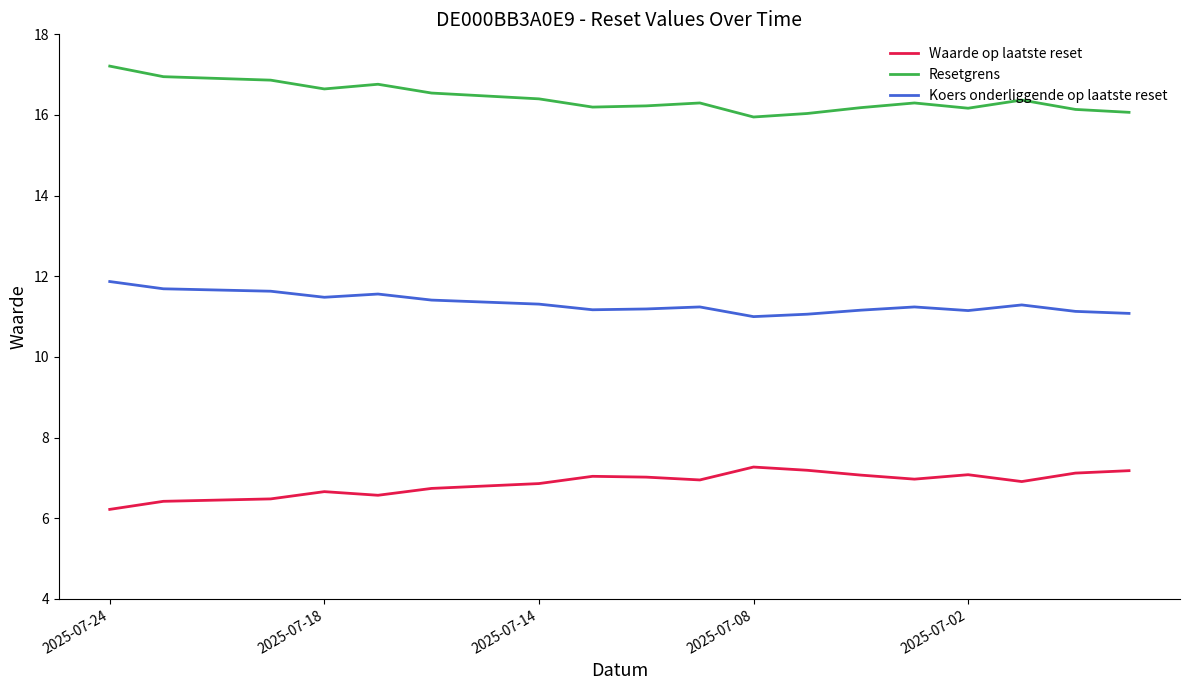

Which series has the largest total across all categories?

Resetgrens